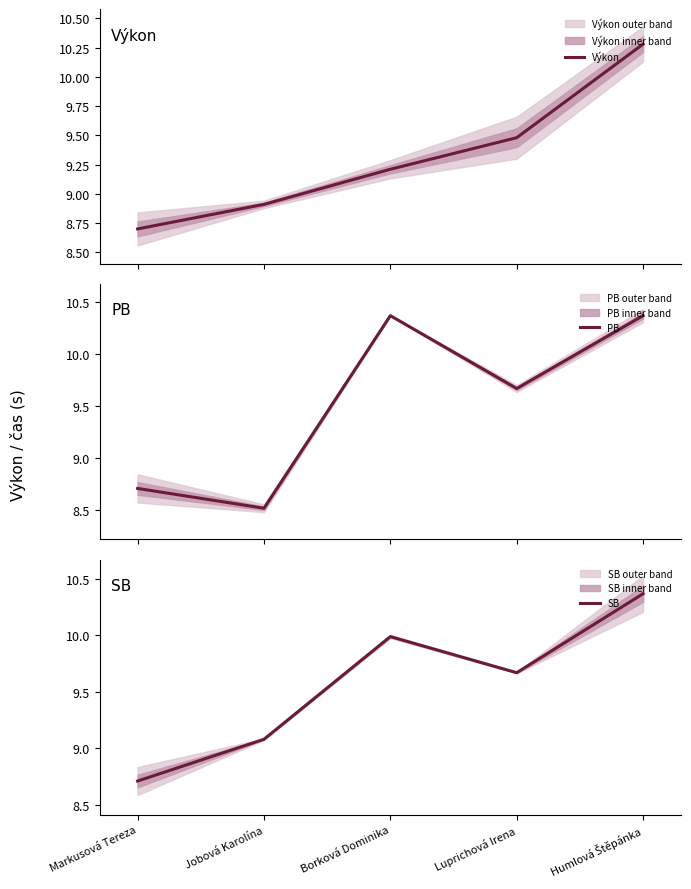

The SB series shows 4.3 at Jobová Karolína. True or false?

False